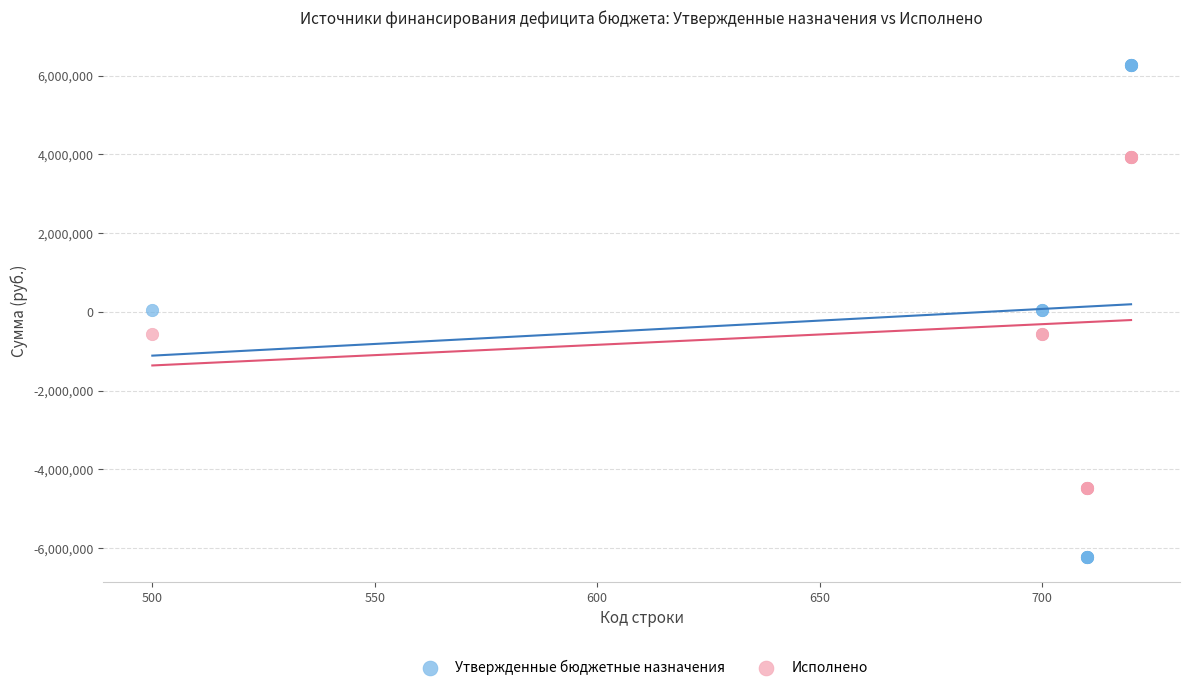

Which series contains the lowest Y value?

Утвержденные бюджетные назначения